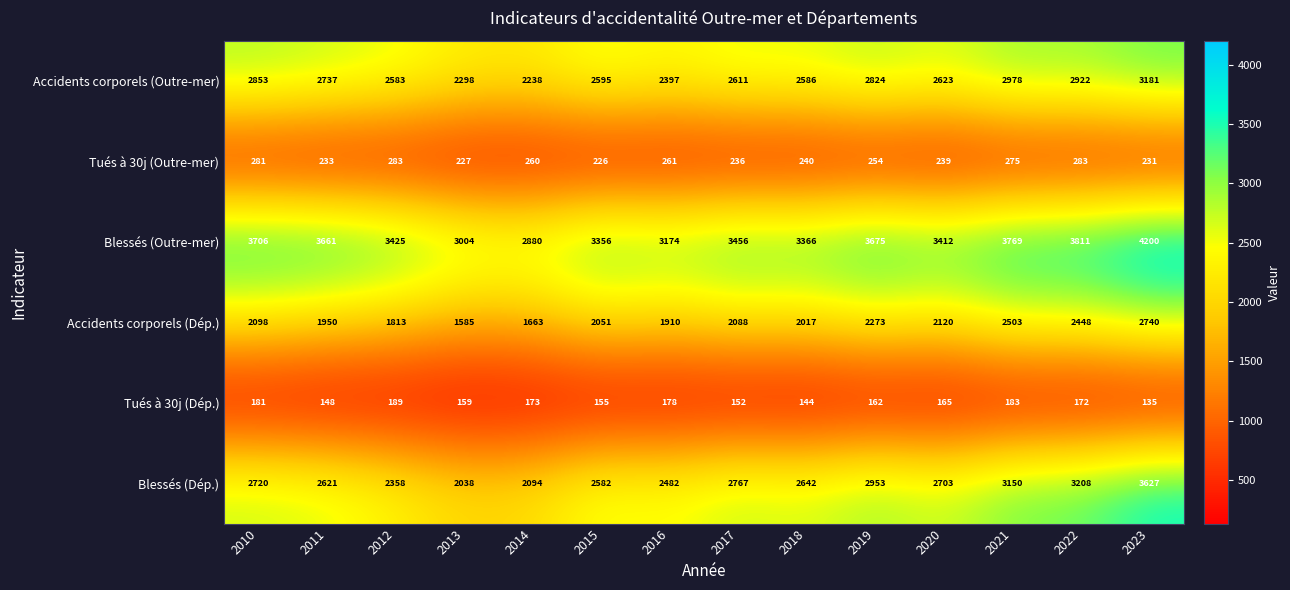

What is the minimum value for Blessés (Dép.)?

2038